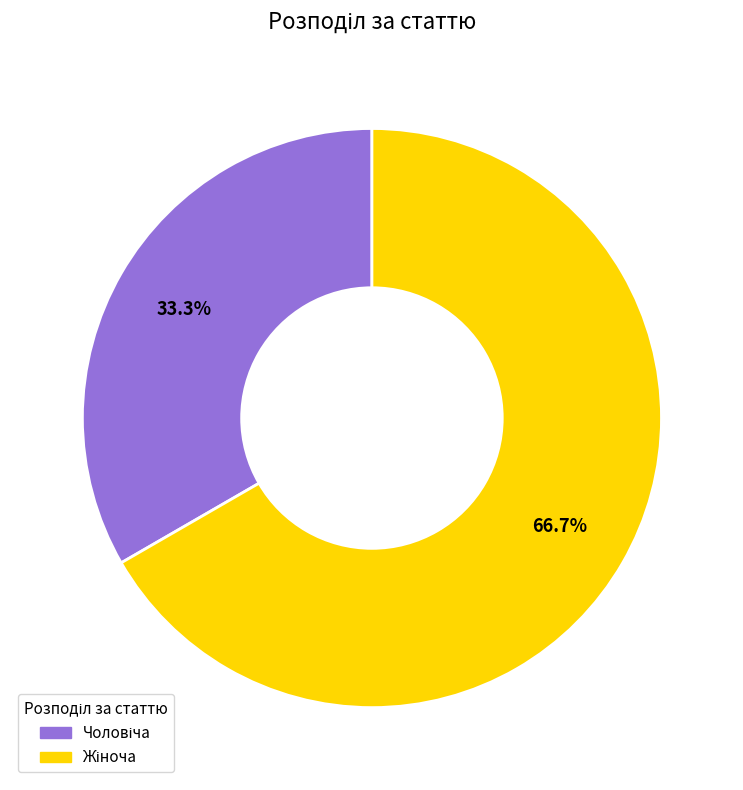

Does any single category account for the majority?

Yes